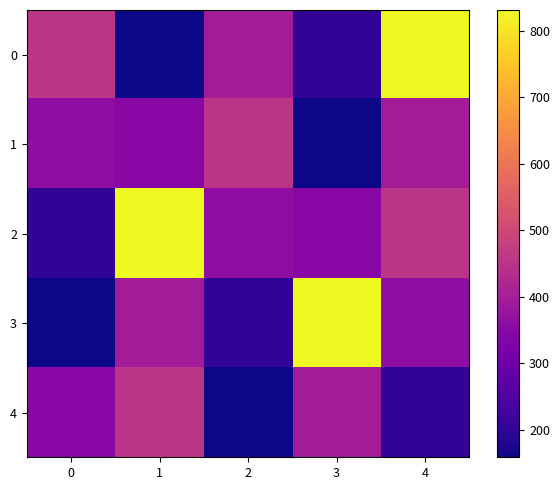

What is the difference between the highest and lowest values at 0?

293